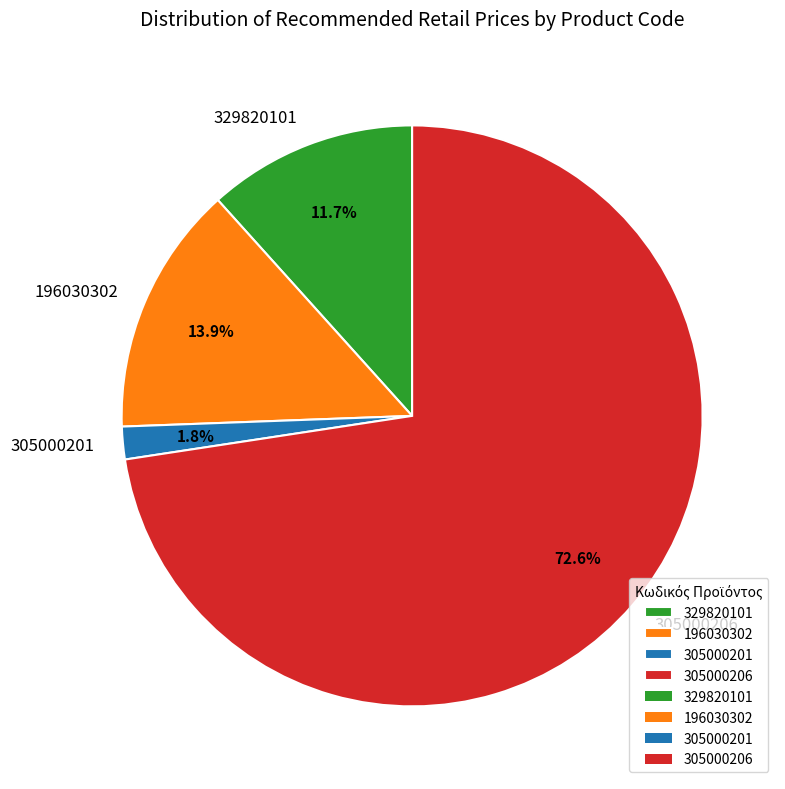

To the nearest percent, what is the difference between the 196030302 and 305000201 slice percentages?

12%